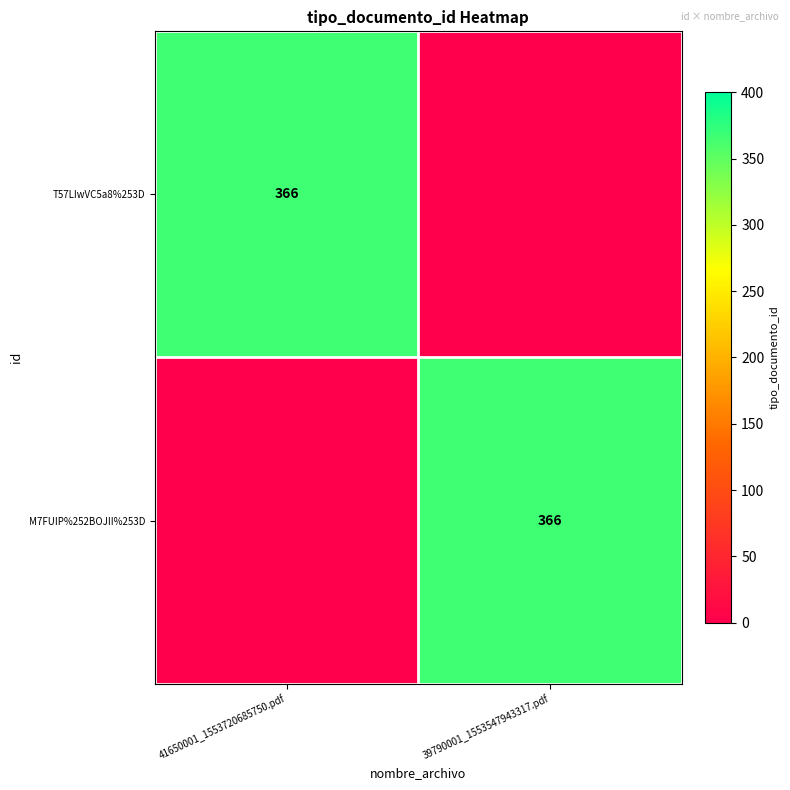

How many series are shown in this chart?

2